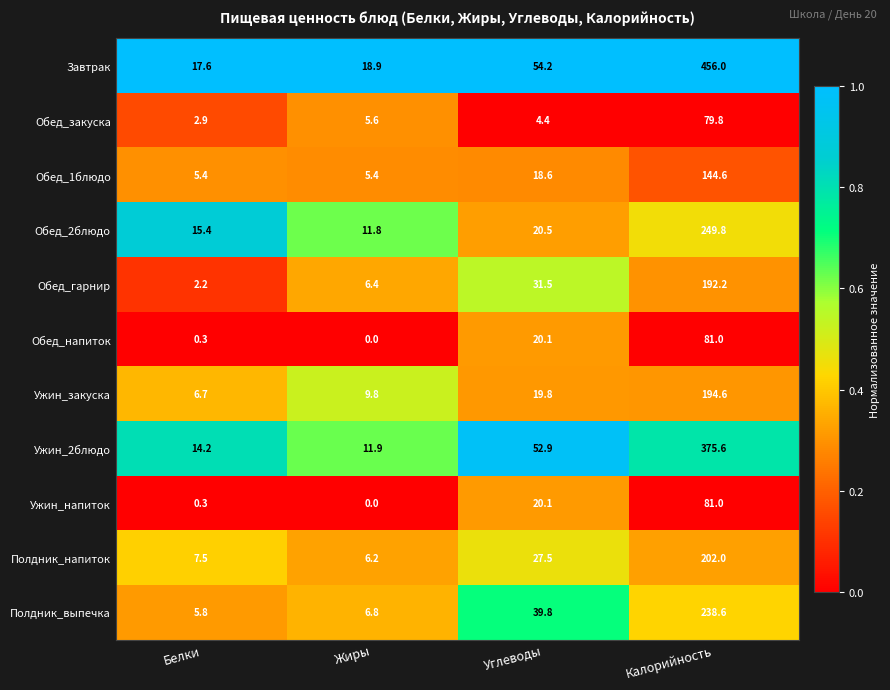

Which series has the widest spread of values?

Завтрак